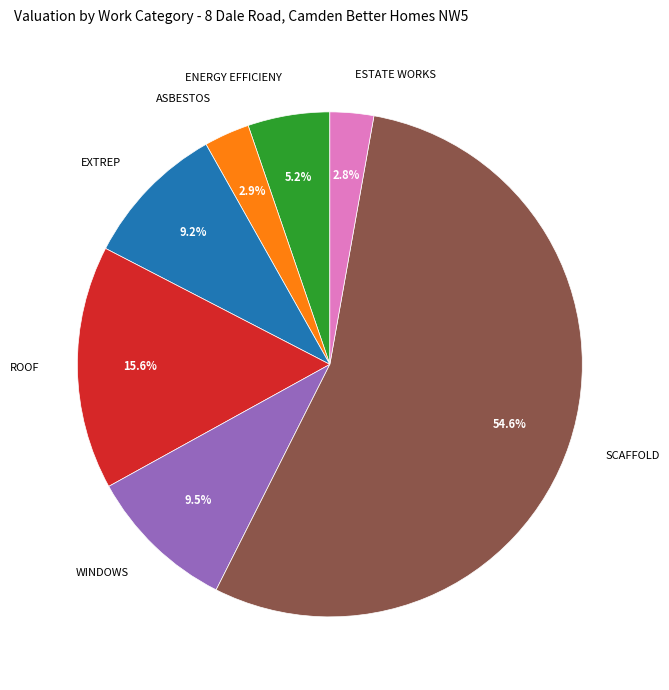

What is the ratio of the value at ESTATE WORKS to the value at ASBESTOS?

1.0